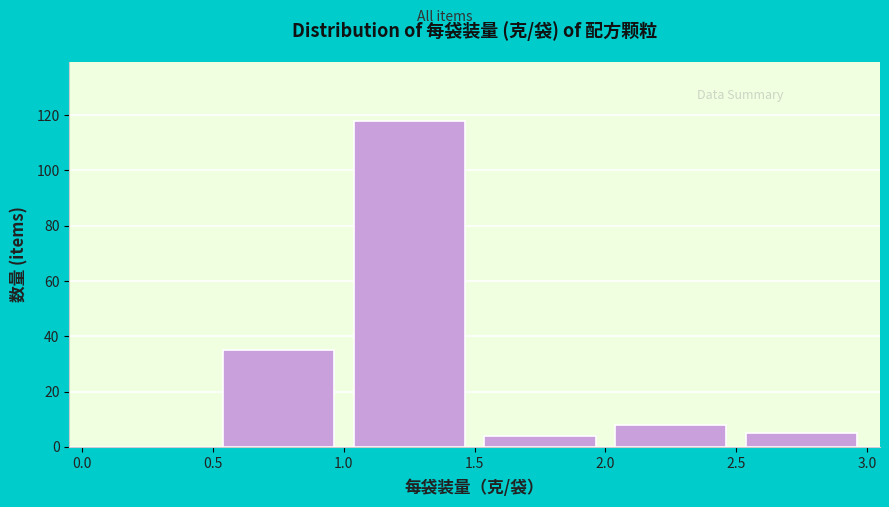

Reading left to right, list every bar in this chart as the range it spans on the x-axis followed by its height. The values are not printed on the chart, so give them approximately, as read against the axis.

0.0 to 0.5: 0
0.5 to 1.0: 36
1.0 to 1.5: 118
1.5 to 2.0: 4
2.0 to 2.5: 8
2.5 to 3.0: 6